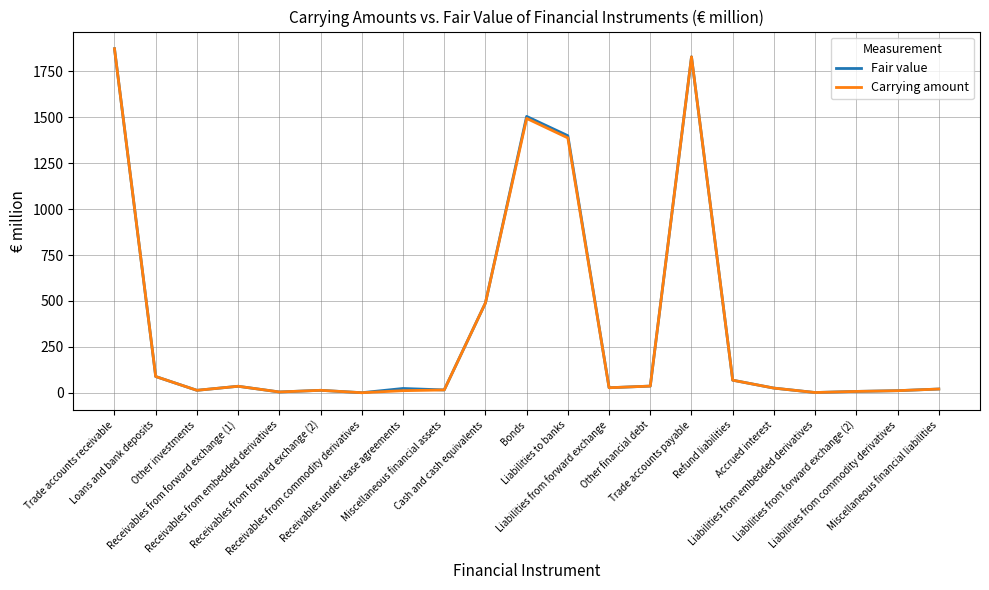

What is the maximum value for Carrying amount?

1872